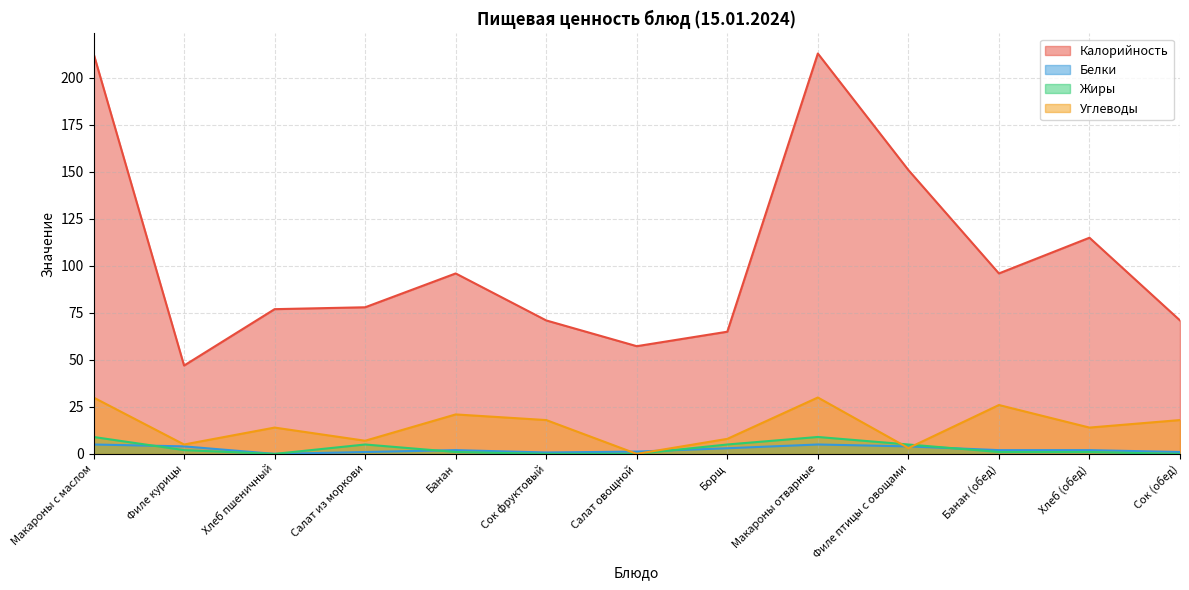

List the series in order of their peak value, lowest first.

Белки, Жиры, Углеводы, Калорийность